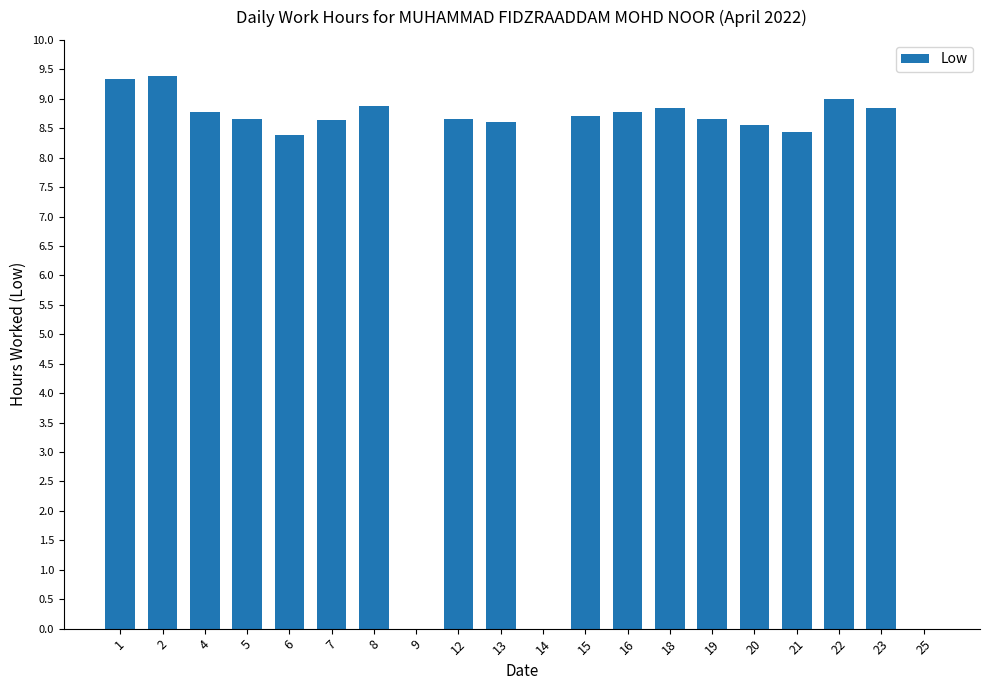

What is the sum of the values at 1 and 19?

18.0